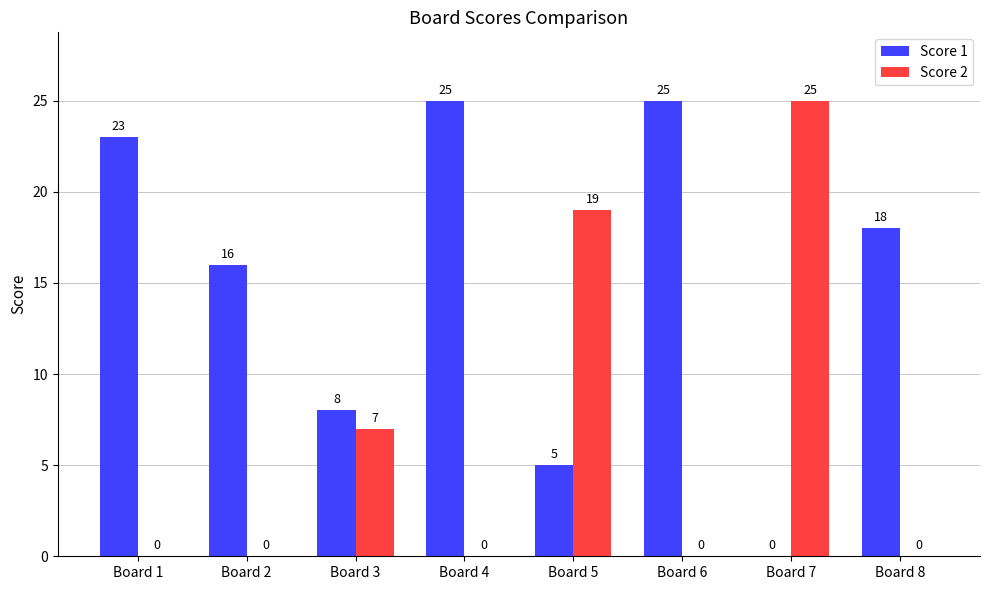

Reading left to right, what are all the values shown in this chart?

Score 1: 23	16	8	25	5	25	0	18
Score 2: 0	0	7	0	19	0	25	0